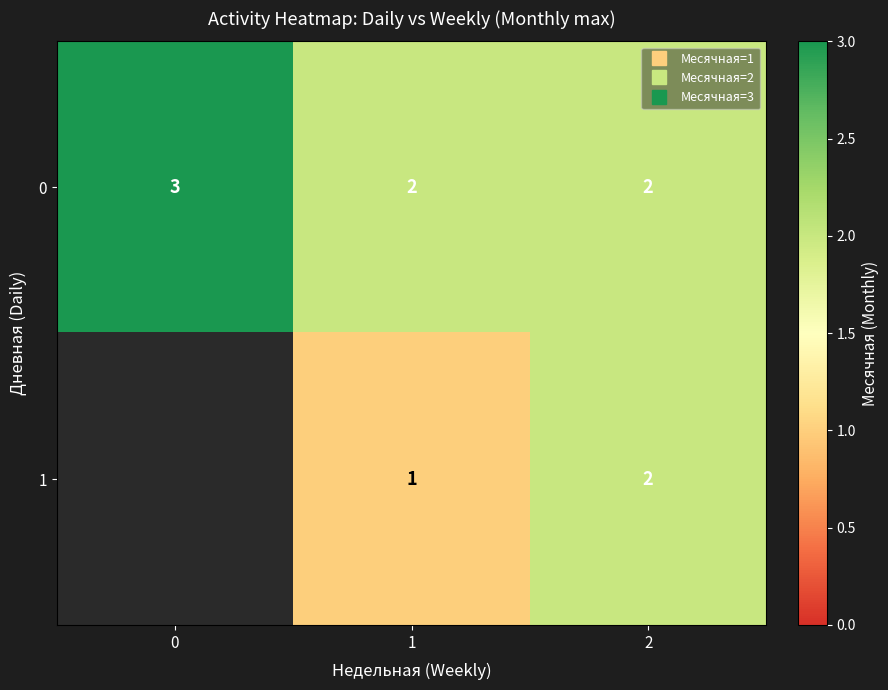

Where does the row_1 series first go above 1?

2